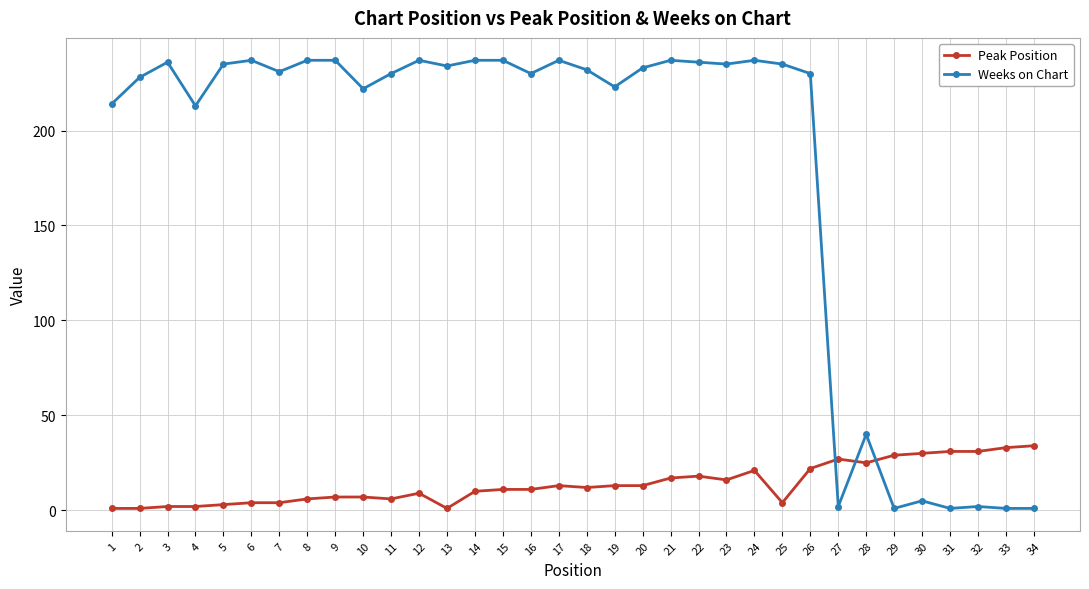

Is it true that Peak Position equals 1 at 1?

True